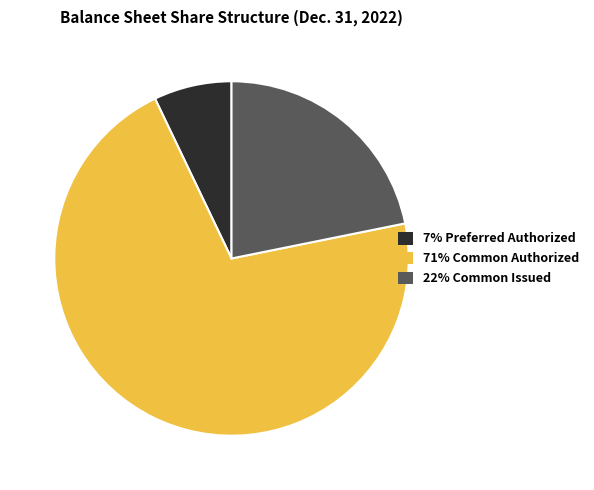

Rank the categories by value from highest to lowest.

71% Common Authorized, 22% Common Issued, 7% Preferred Authorized